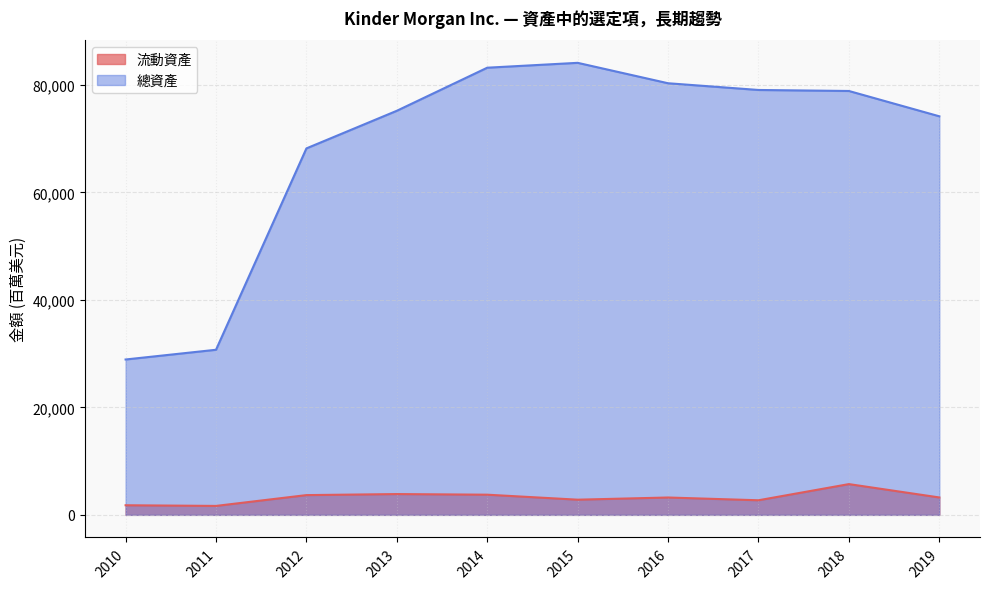

At 2017, list the series in order from smallest to largest.

流動資產, 總資產